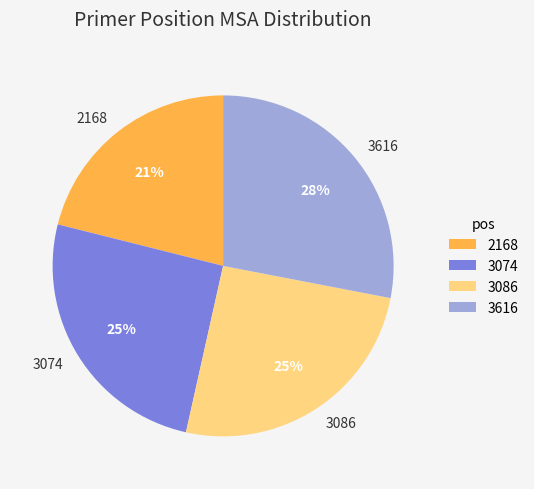

What percentage is the 3074 slice, to the nearest percent?

25%